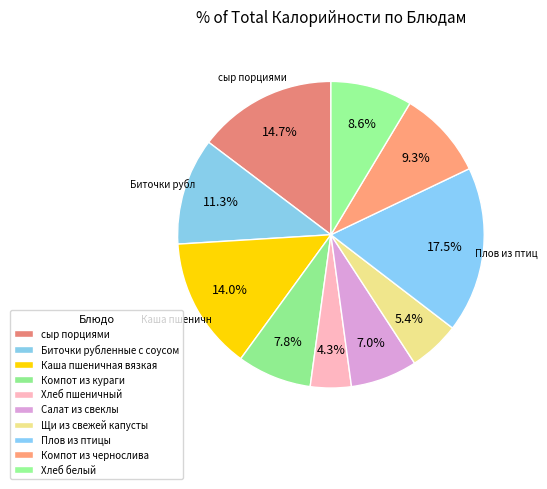

Count the number of slices in the pie.

10